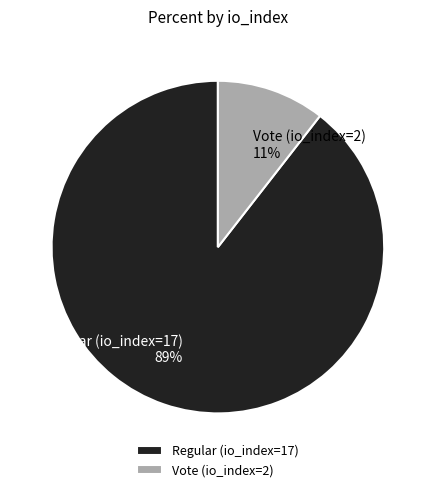

How many segments does this pie chart have?

2